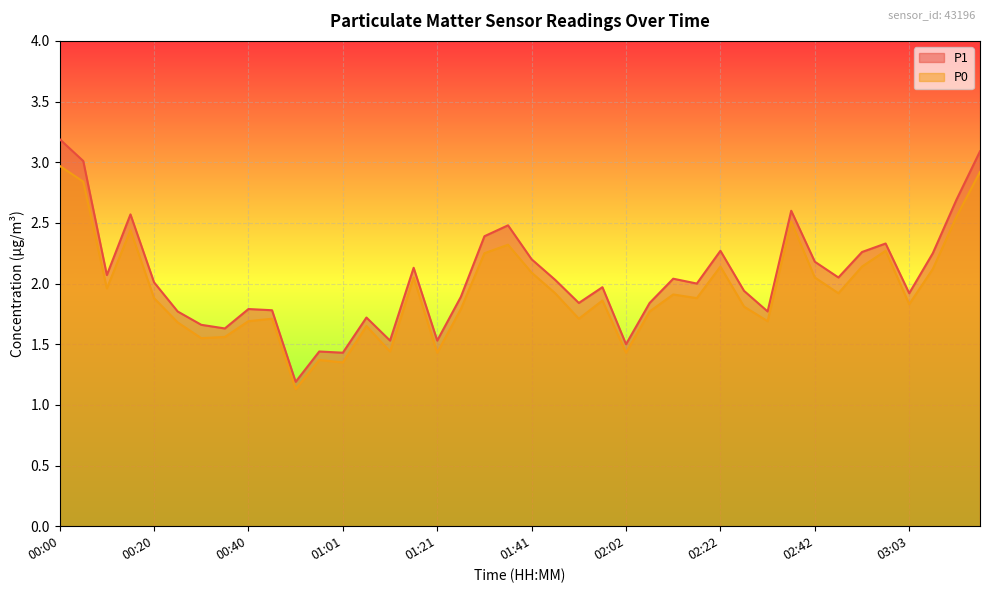

Reading right to left, extract all data points from this chart.

P1: 3.1	2.7	2.2	1.9	2.3	2.3	2.0	2.2	2.6	1.8	1.9	2.3	2.0	2.0	1.8	1.5	2.0	1.8	2.0	2.2	2.5	2.4	1.9	1.5	2.1	1.5	1.7	1.4	1.4	1.2	1.8	1.8	1.6	1.7	1.8	2.0	2.6	2.1	3.0	3.2
P0: 2.9	2.5	2.1	1.8	2.3	2.1	1.9	2.0	2.5	1.7	1.8	2.1	1.9	1.9	1.8	1.4	1.9	1.7	1.9	2.1	2.3	2.2	1.8	1.4	2.0	1.4	1.6	1.4	1.4	1.1	1.7	1.7	1.6	1.6	1.7	1.9	2.4	2.0	2.8	3.0